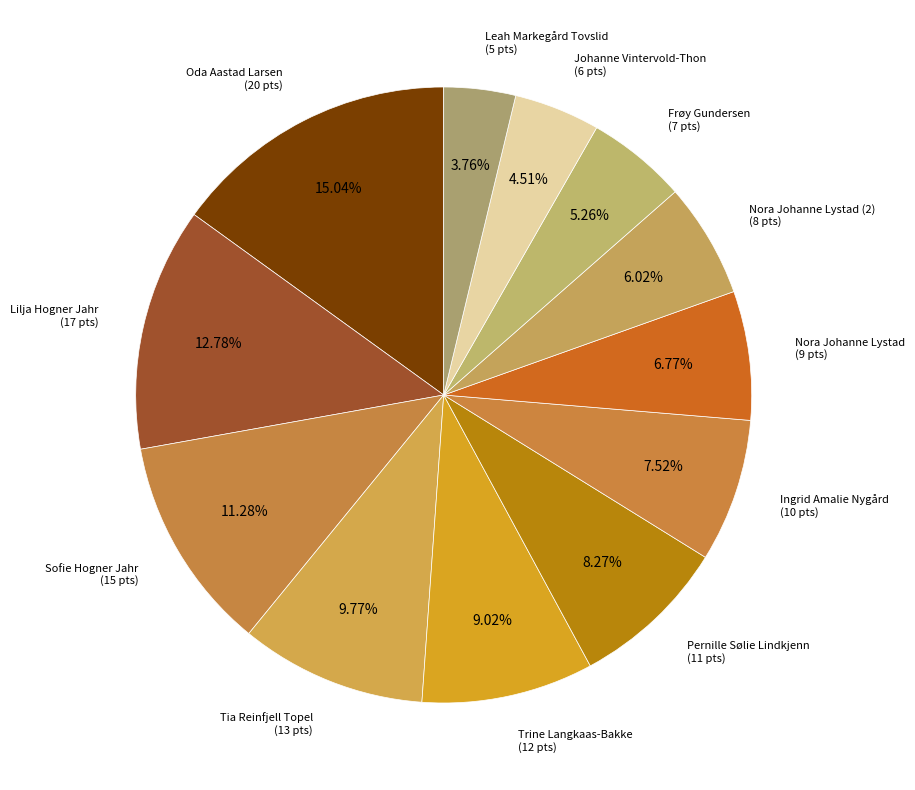

How many slices are in this pie chart?

12